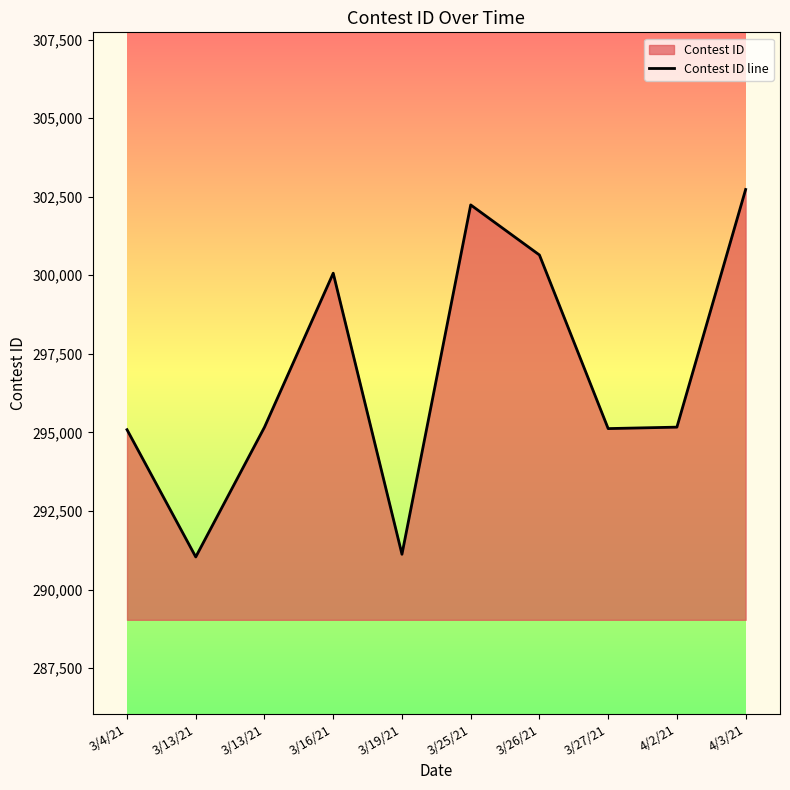

The chart shows a value of 176052 at 3/13/21. True or false?

False